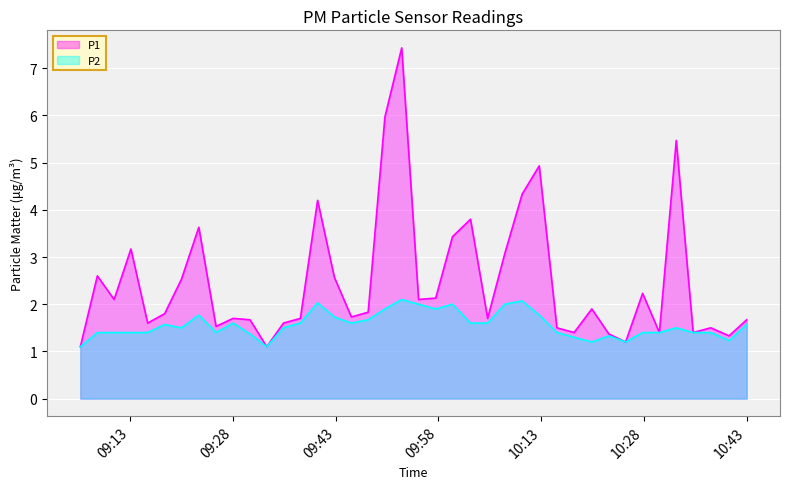

How many distinct data groups are displayed?

2